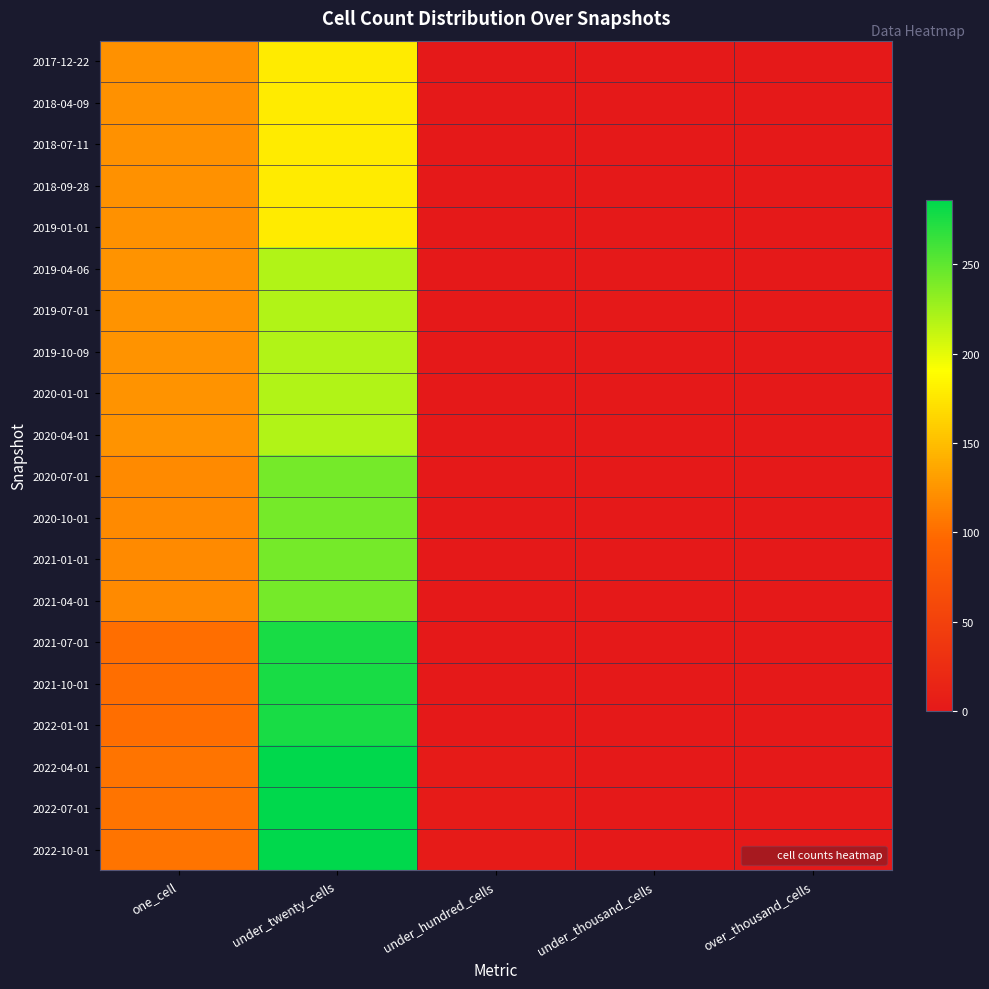

Which series has the largest range (max minus min)?

2022-04-01